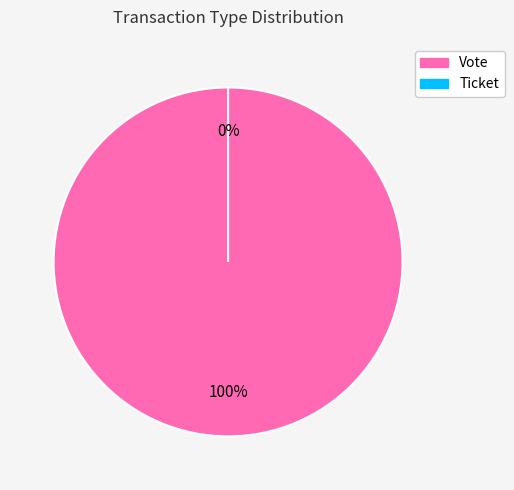

Which category has the smallest portion of the pie?

Ticket